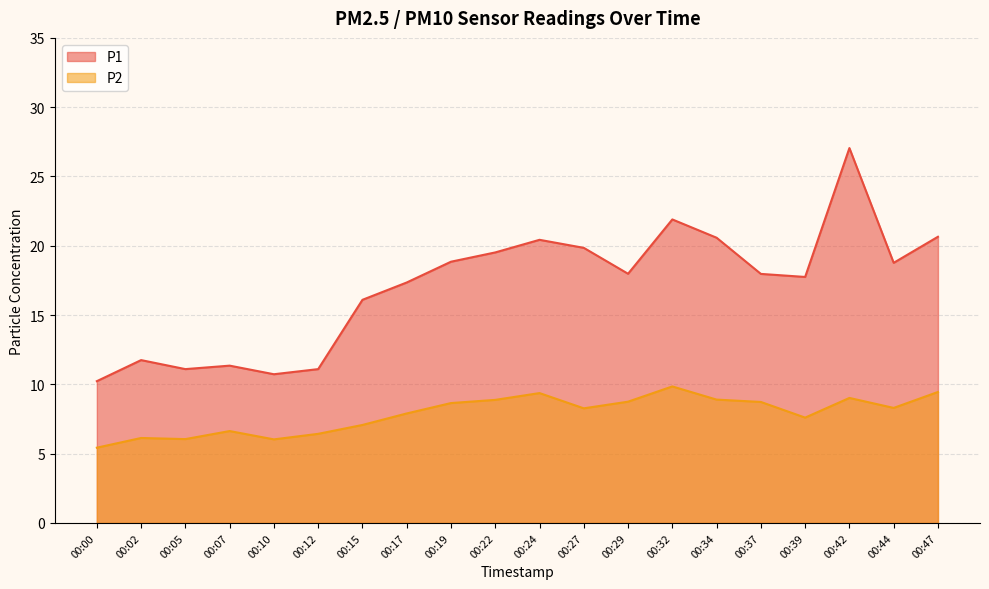

At which label does P1 first exceed 17?

00:17